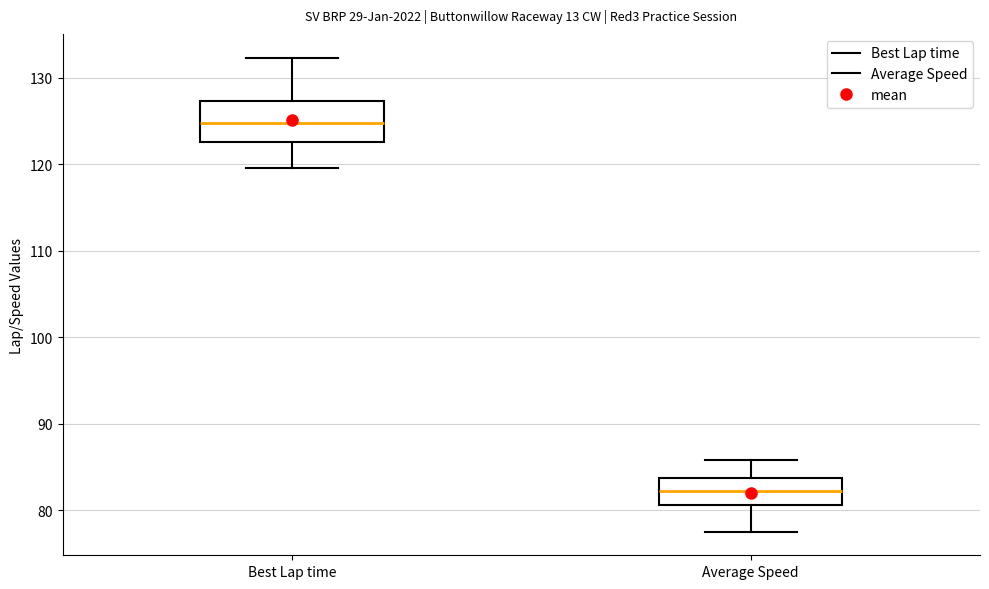

Which box's median line is the highest?

Best Lap time